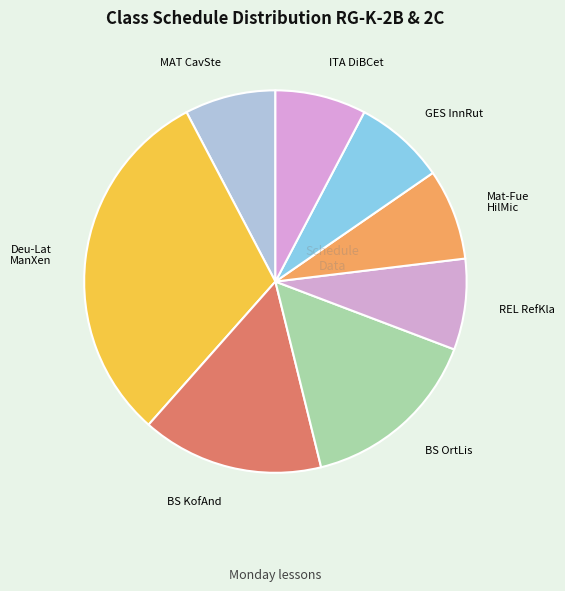

Count the number of slices in the pie.

8